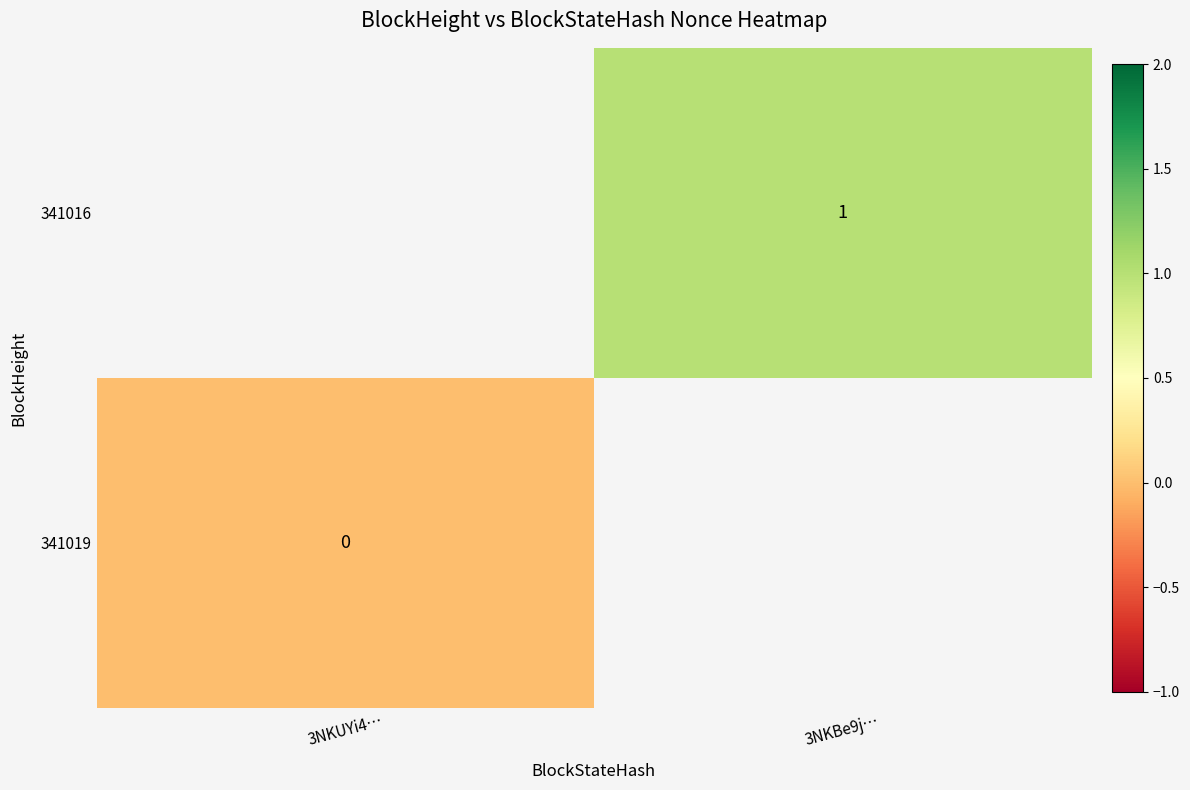

True or false: 341016 has a value of 0 at 3NKBe9j….

False